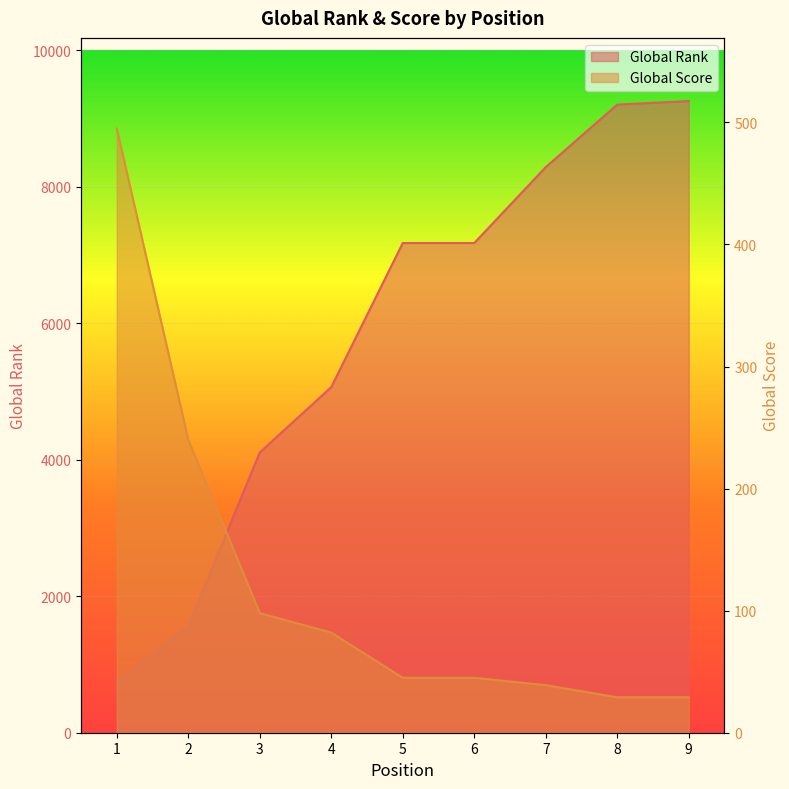

What is the sum of all Global Score values?

1102